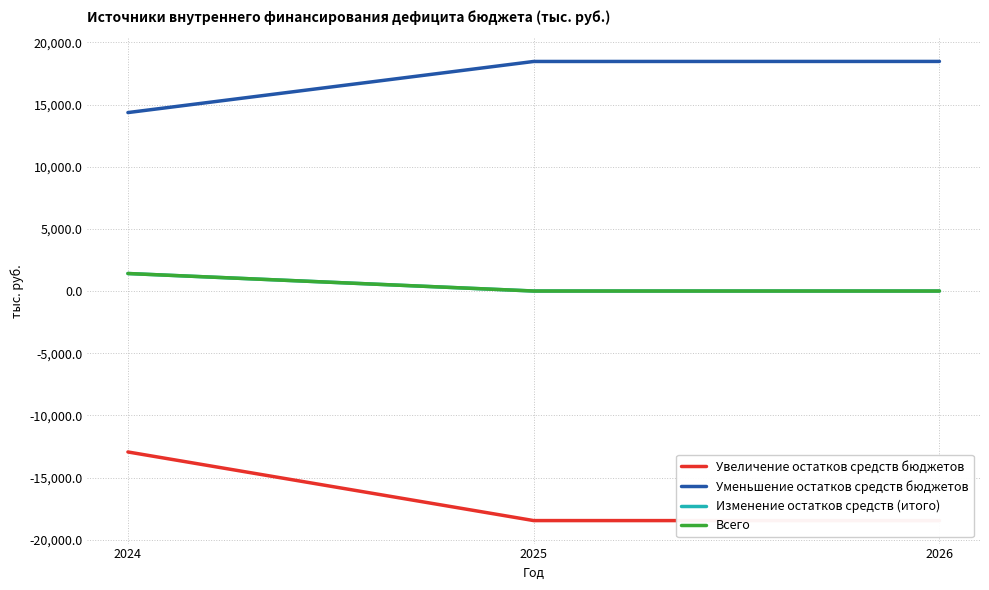

Rank the series by their maximum value, from lowest to highest.

Увеличение остатков средств бюджетов, Изменение остатков средств (итого), Всего, Уменьшение остатков средств бюджетов